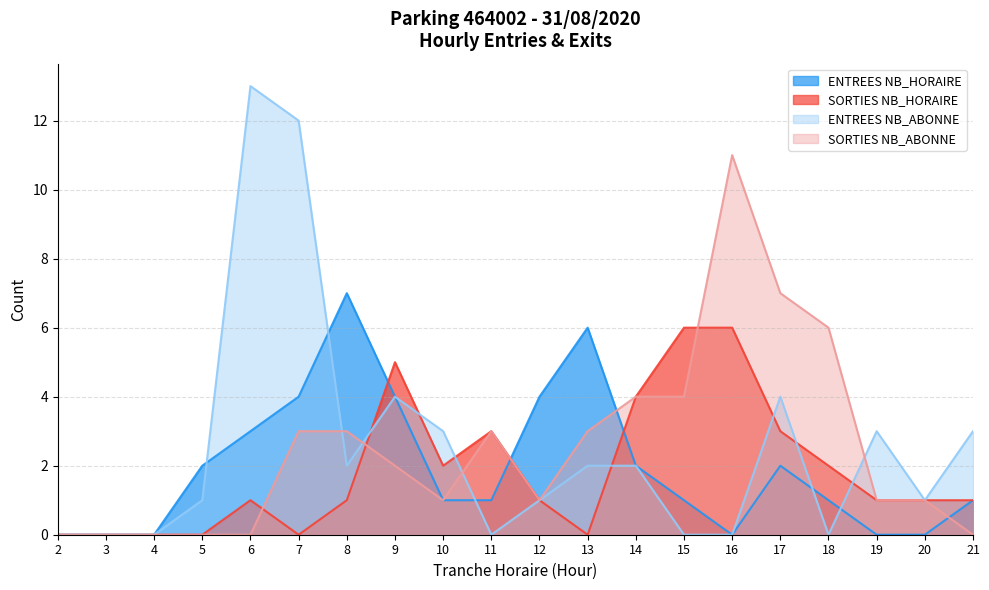

Which series has the widest spread of values?

ENTREES NB_ABONNE